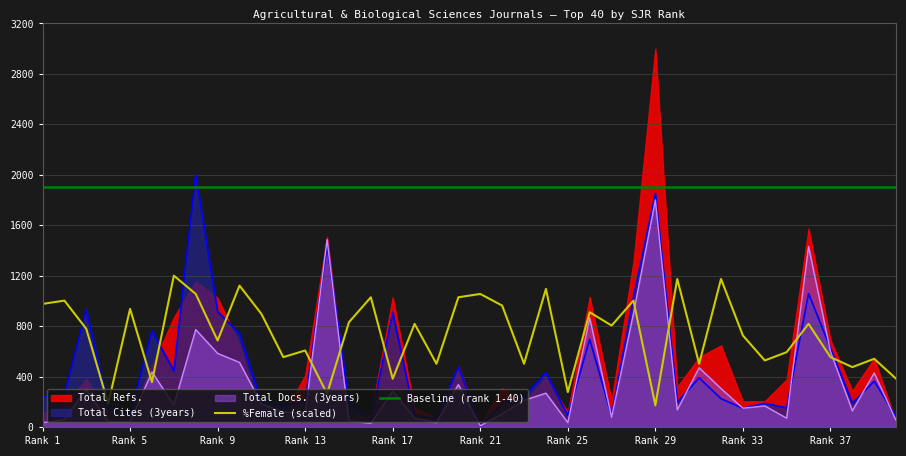

What is the maximum value for Total Cites (3years)?

2000.0